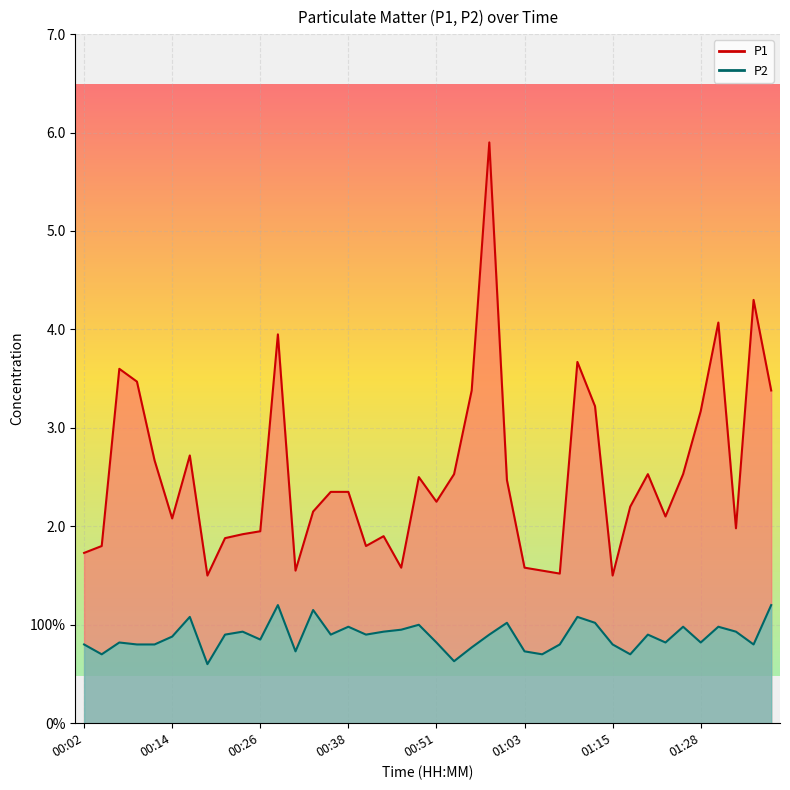

The value of P1 at 01:20 is 1.1. True or false?

False